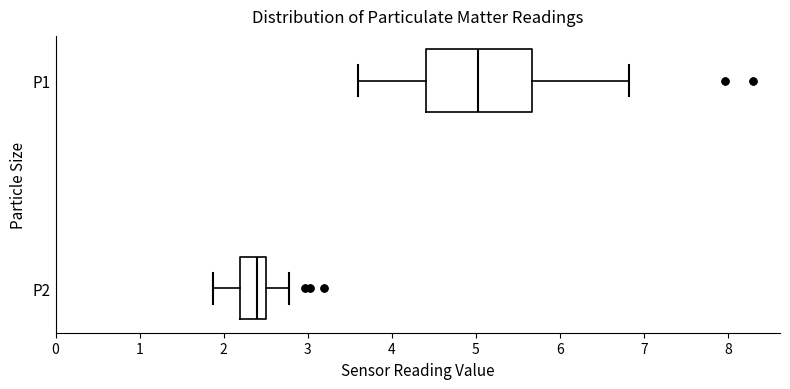

Where does the right whisker of the box for P1 end on the x-axis? The values are not printed on the chart, so give them approximately, as read against the axis.

6.8